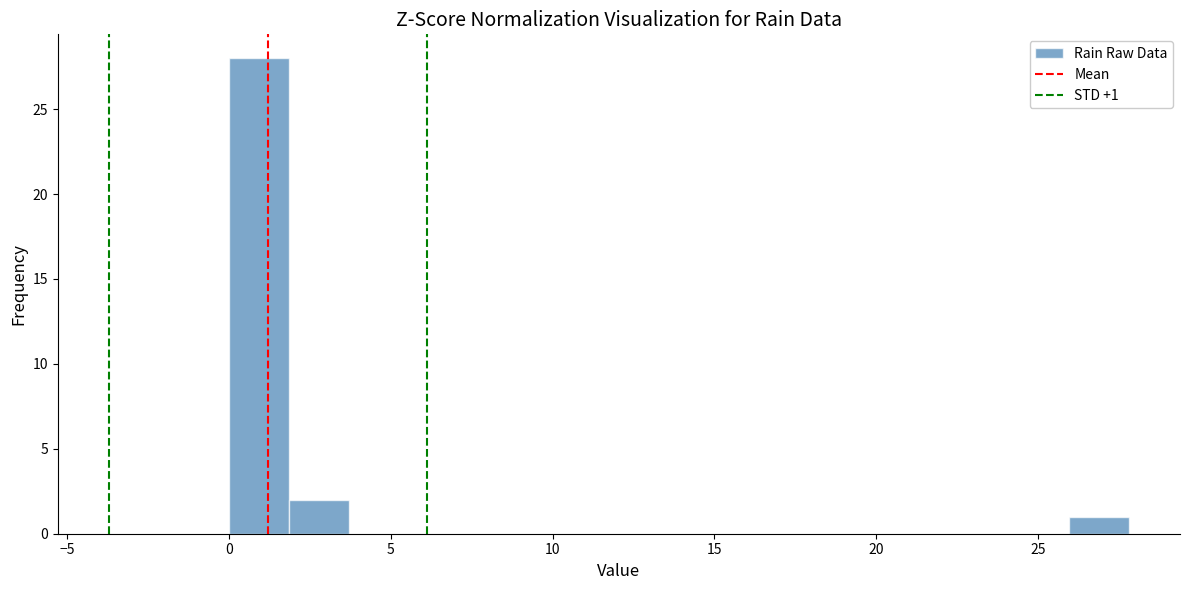

Read against the x-axis, roughly where is the centre of the tallest bar?

1.0